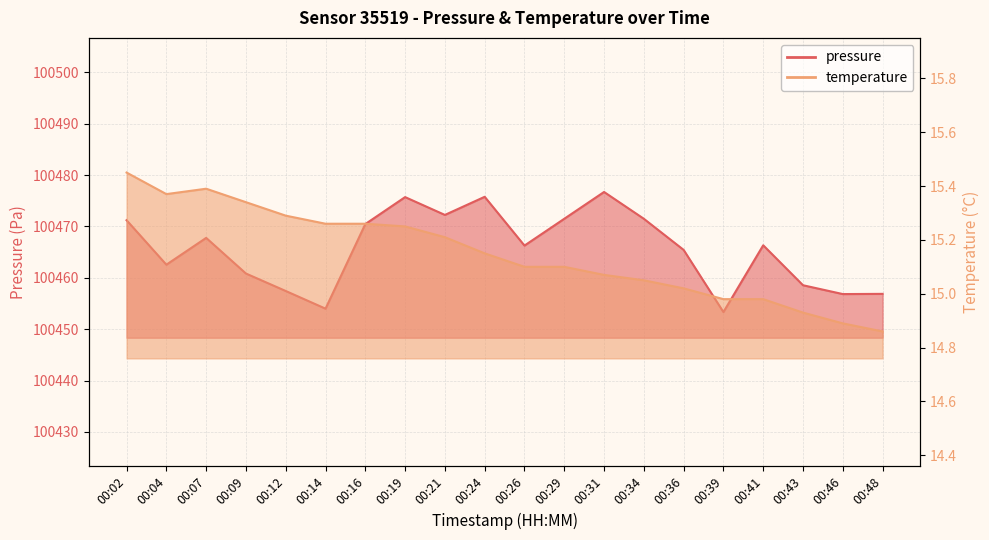

Rank the series at 00:02 from highest to lowest value.

pressure, temperature